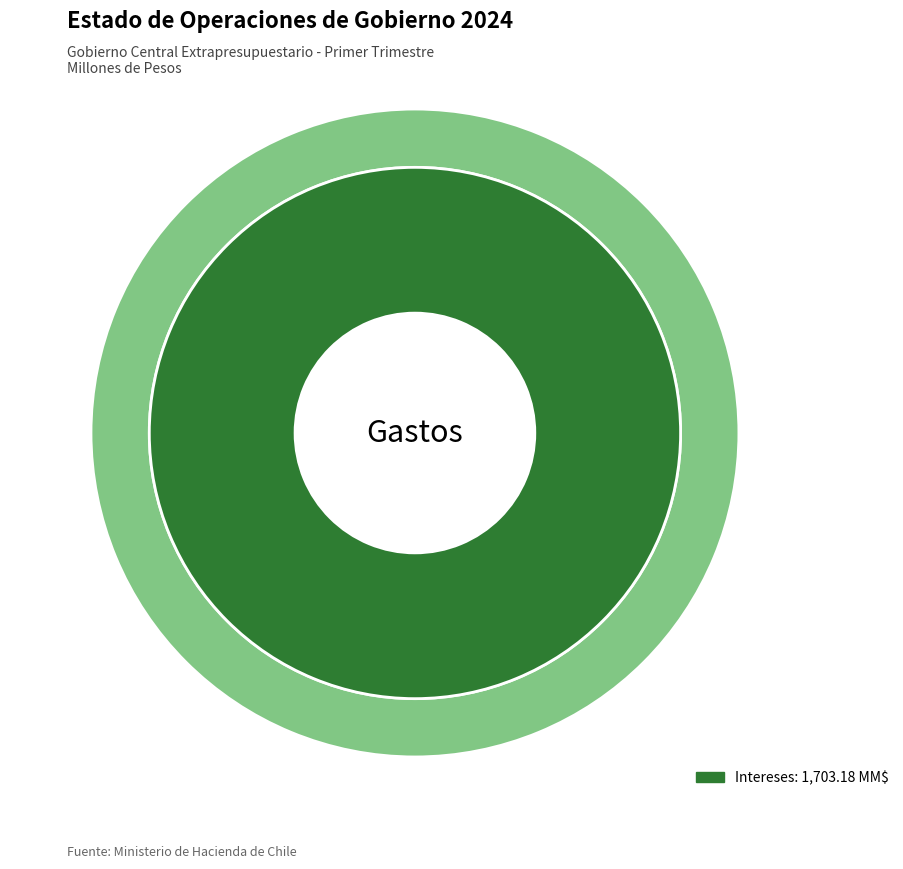

Do Personal and Intereses together represent more than half of the pie?

Yes